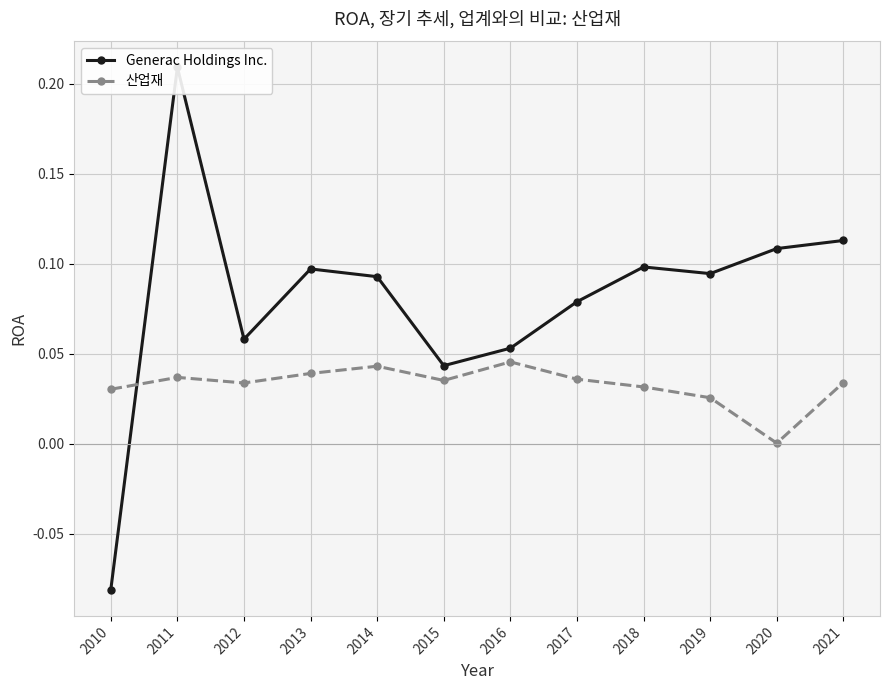

Where is the first local maximum for Generac Holdings Inc.?

2011